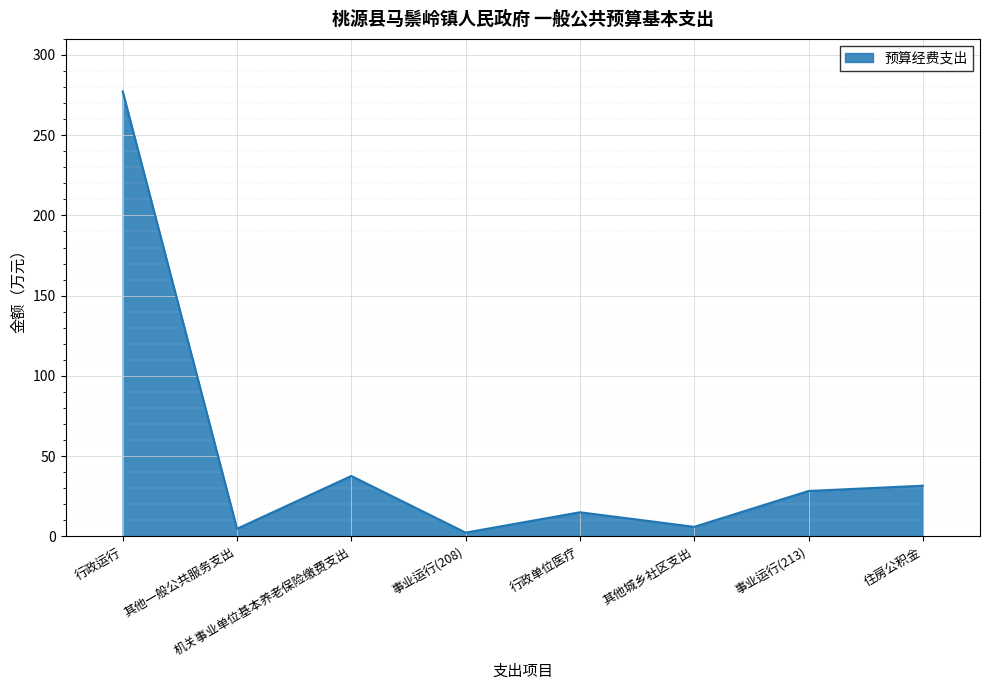

Which label corresponds to the largest value in the chart?

行政运行